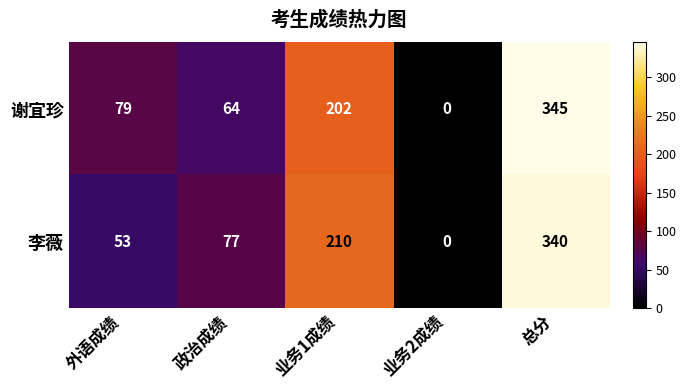

Where is 谢宜珍 nearest to the value 172?

业务1成绩